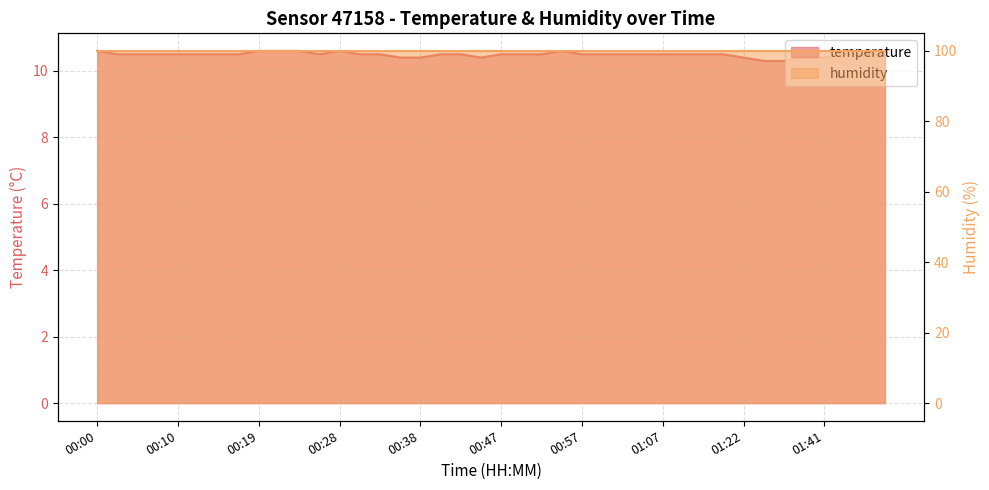

What is the label of the 5th point from the left?

00:10